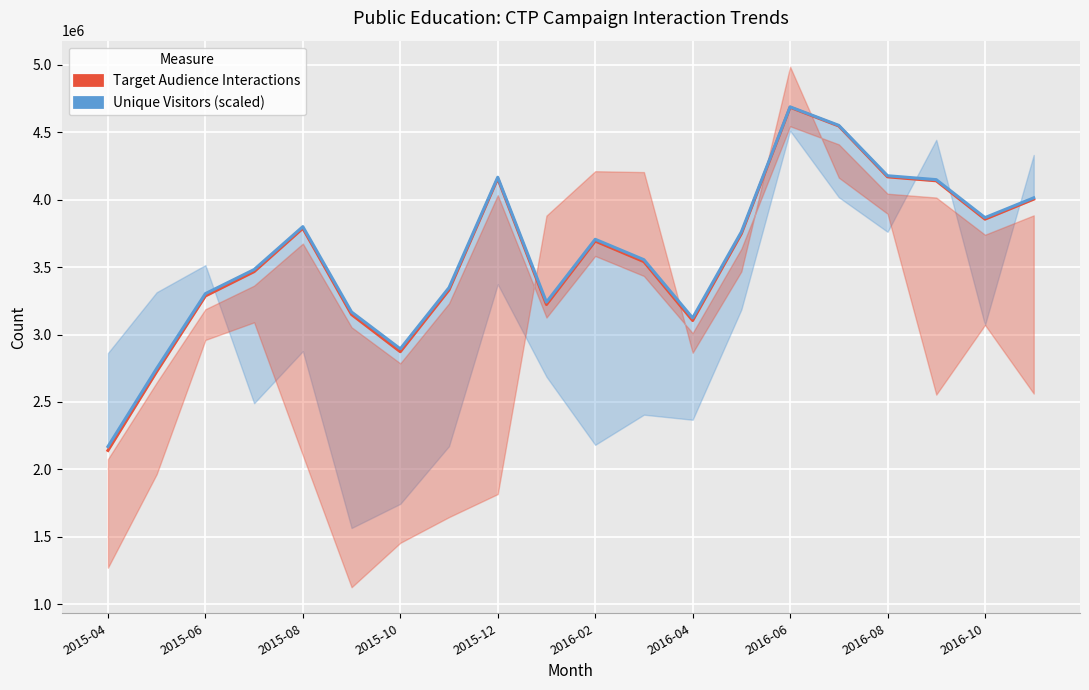

What is the value of the Target Audience Interactions point at the 8th from the left?

3330714.0